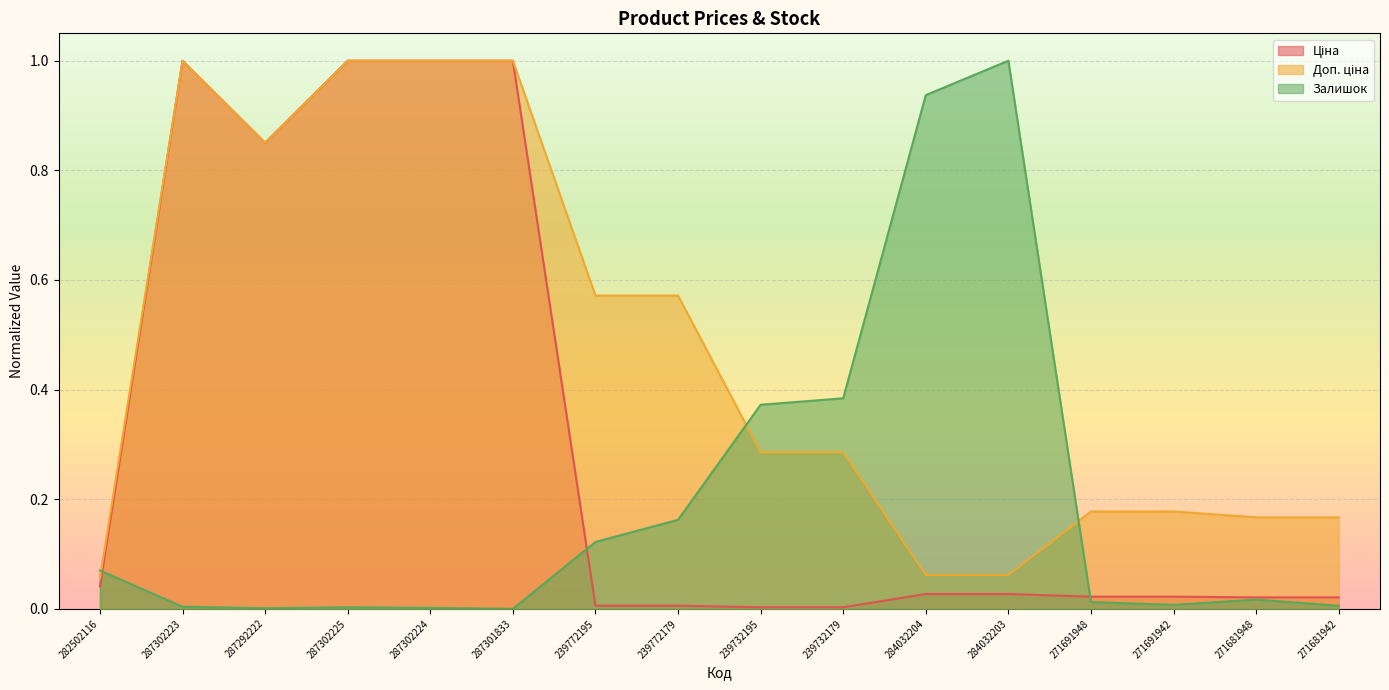

What is the label of the 15th point from the right?

287302223